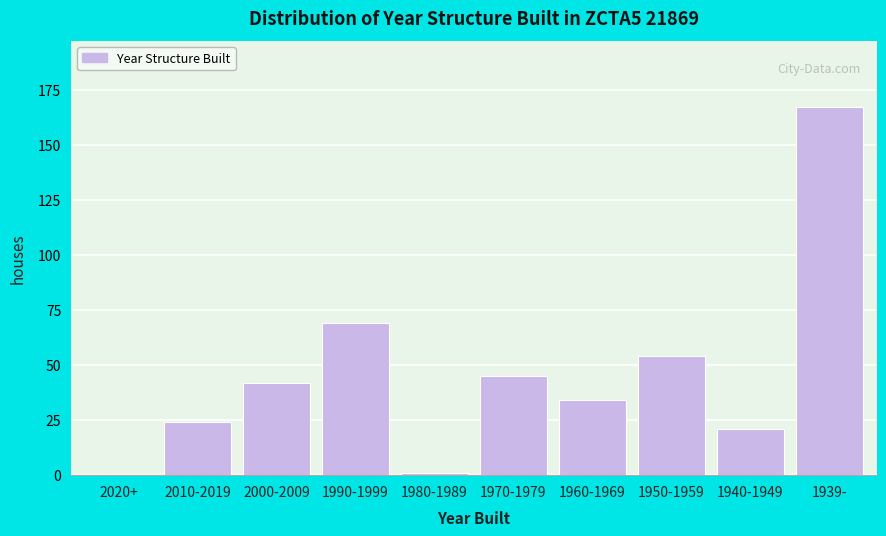

Reading left to right, transcribe all the data shown in this chart.

2020+=0	2010-2019=24	2000-2009=42	1990-1999=69	1980-1989=1	1970-1979=45	1960-1969=34	1950-1959=54	1940-1949=21	1939-=167